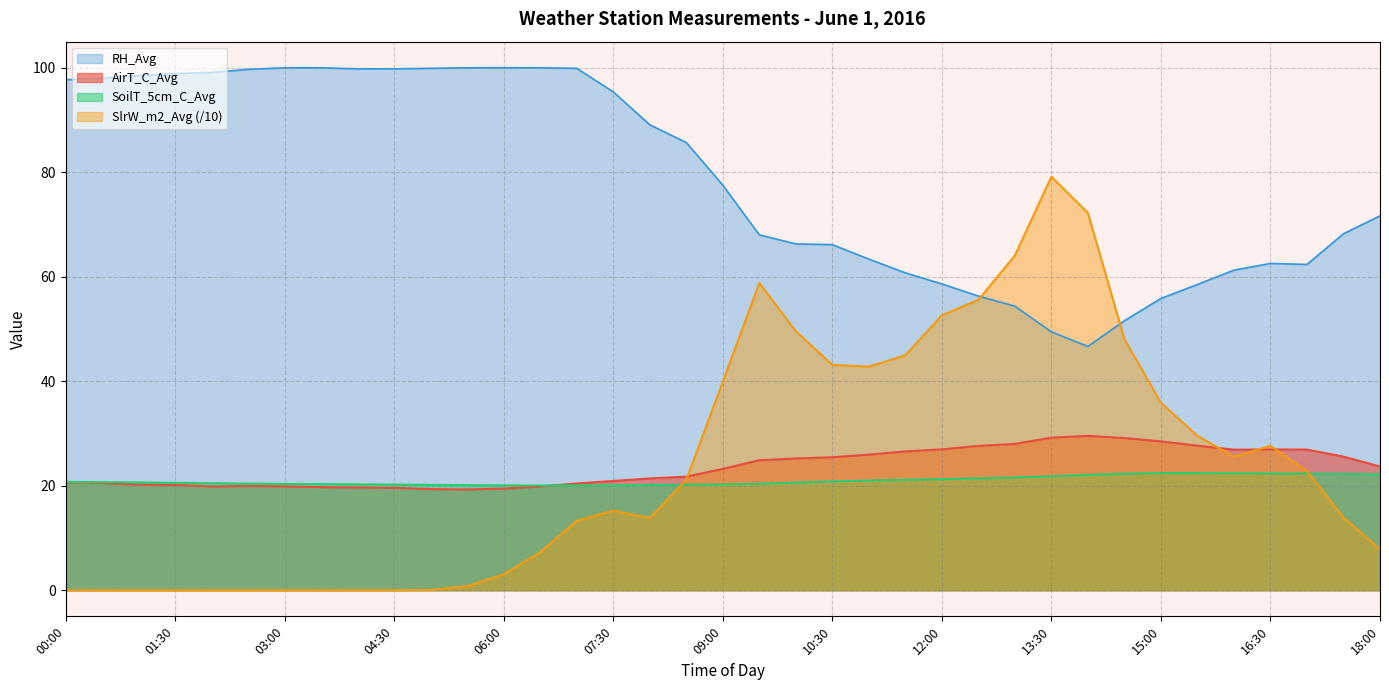

At which category is the sum across all series the highest?

13:30